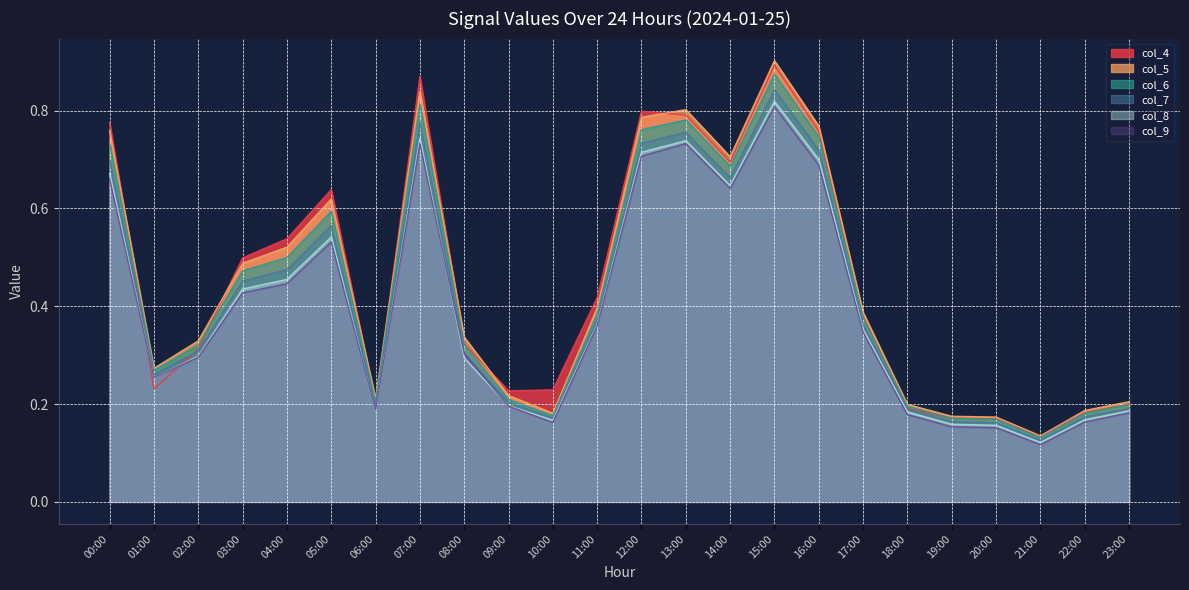

Does the chart have visible grid lines?

Yes